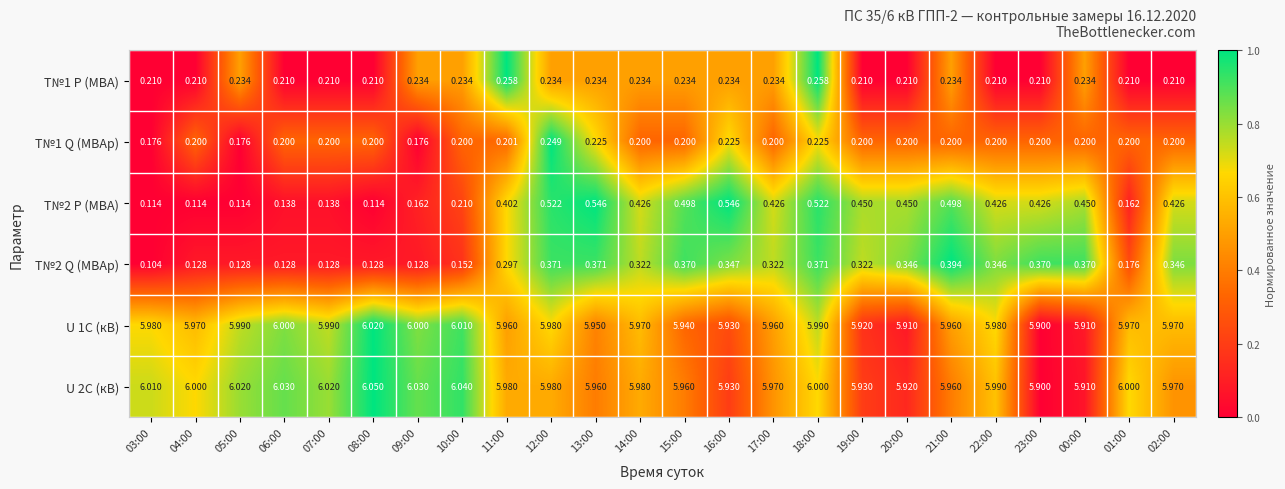

Which series has the widest spread of values?

Т№2 P (МВА)